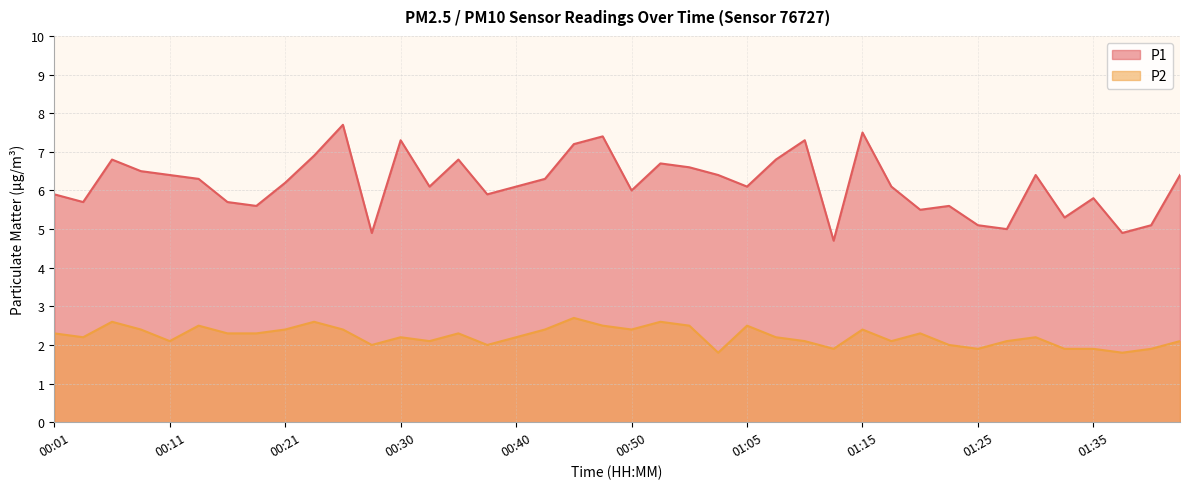

At which category does P2 reach its first local peak?

00:06